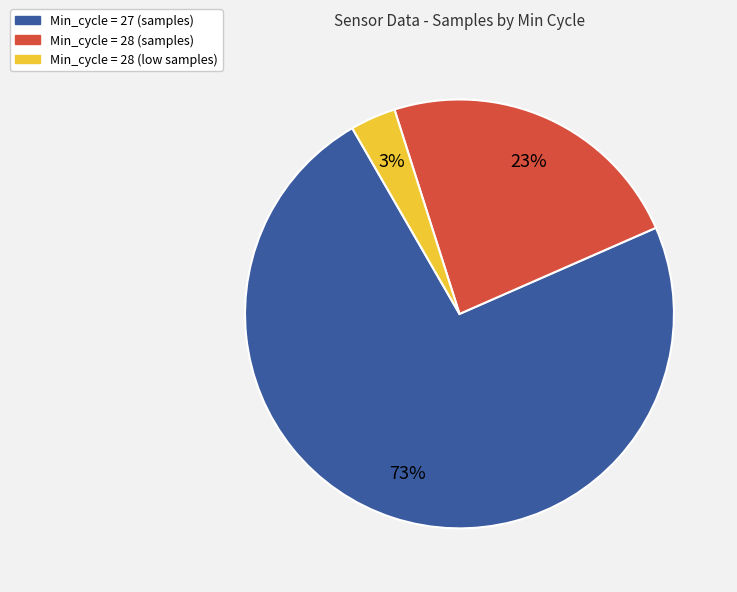

Does any single category account for the majority?

Yes